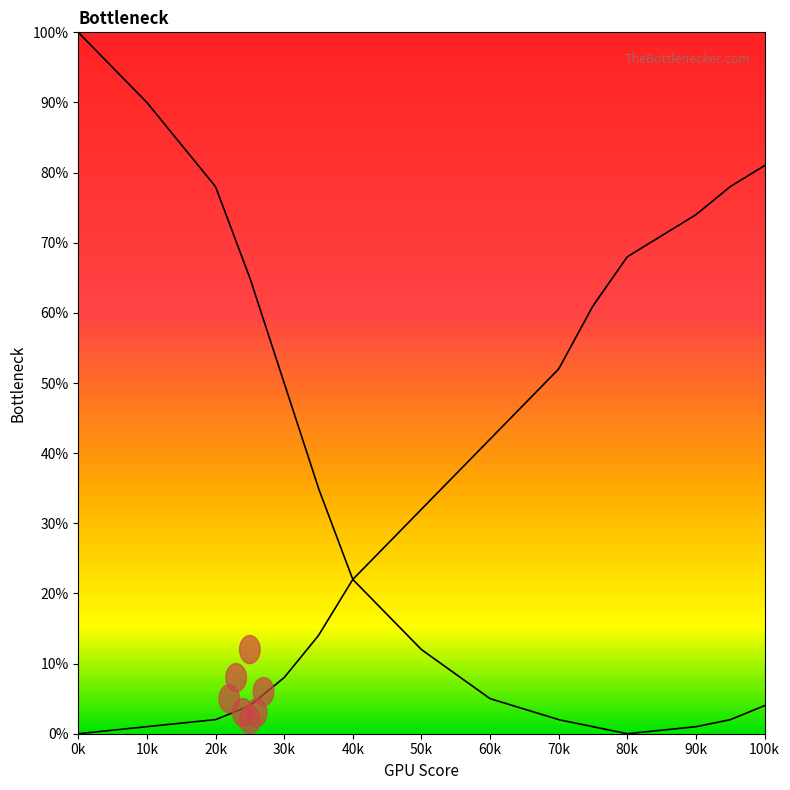

Where does the Bottleneck Right series first go above 32?

60